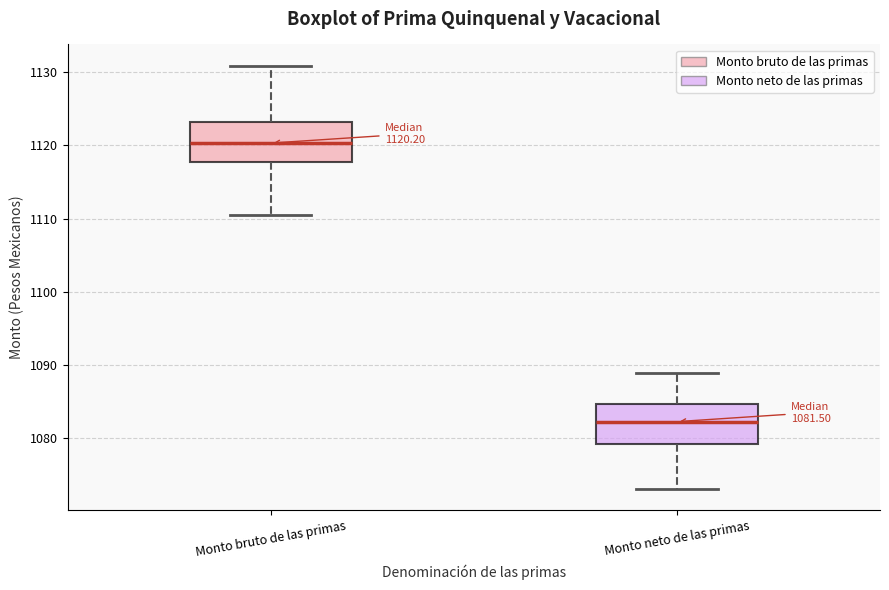

Which box has the highest median line?

Monto bruto de las primas